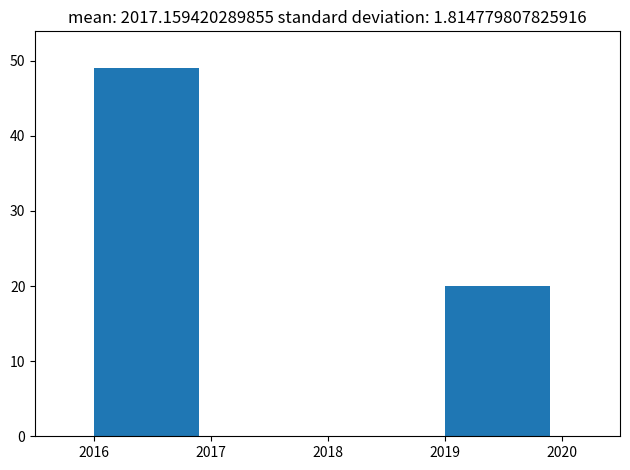

How tall is the bar that spans 2016 to 2017 on the x-axis? The values are not printed on the chart, so give them approximately, as read against the axis.

49